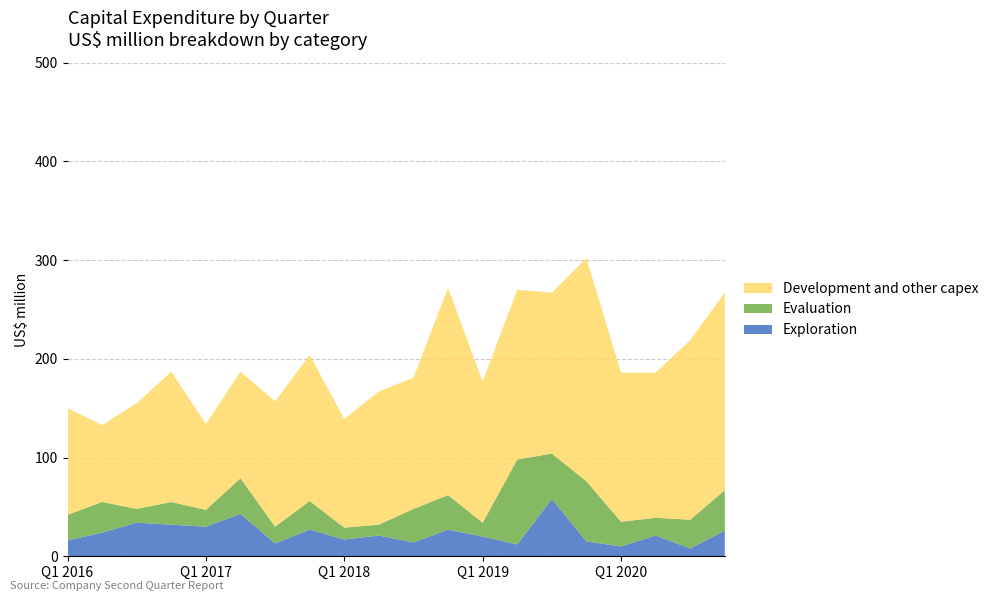

Reading left to right, extract all data points from this chart.

Exploration: 16	24	34	32	30	43	13	27	17	21	14	27	20	12	58	15	10	21	8	26
Evaluation: 26	31	14	23	17	36	17	29	12	11	34	35	14	86	46	61	25	18	29	41
Development and other capex: 108	78	107	132	87	108	127	148	110	135	133	210	143	172	163	226	151	147	182	200